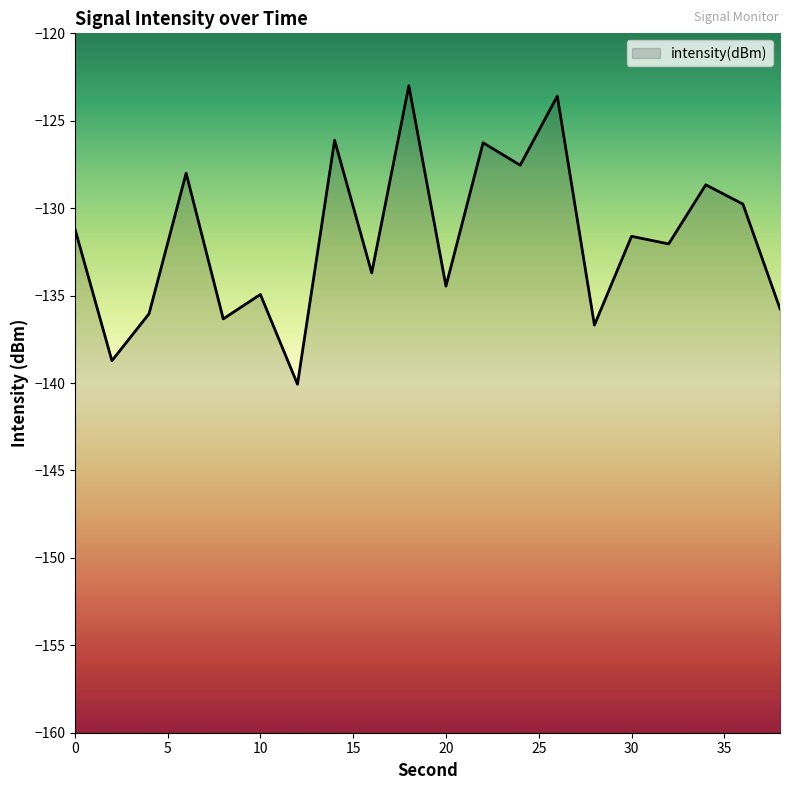

Which has a higher value, 18 or 0?

18